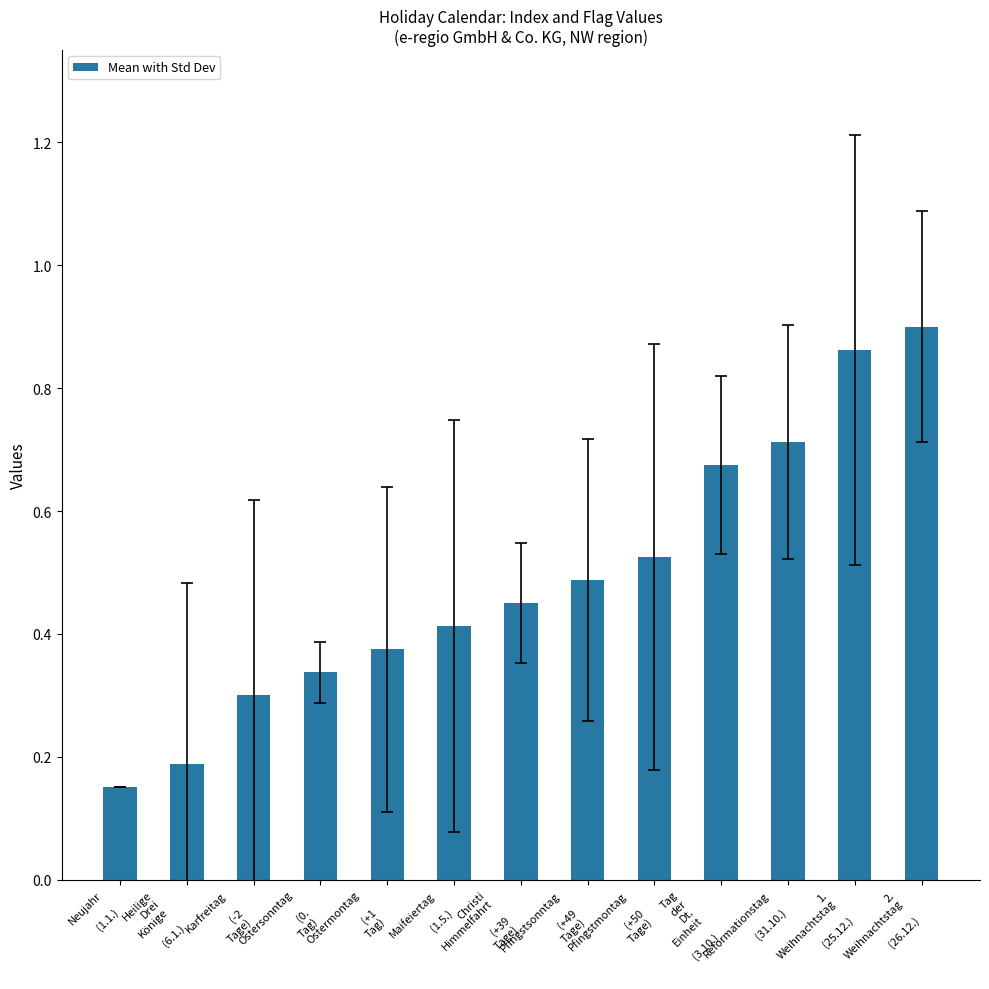

At which category does the chart reach its peak across all series?

2.
Weihnachtstag

(26.12.)